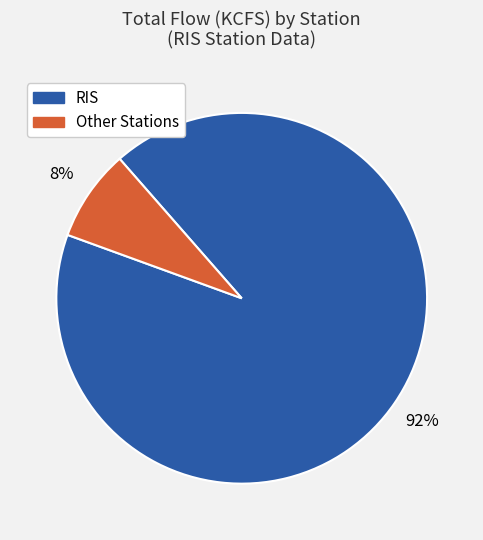

Rank the categories by value from lowest to highest.

Other, RIS